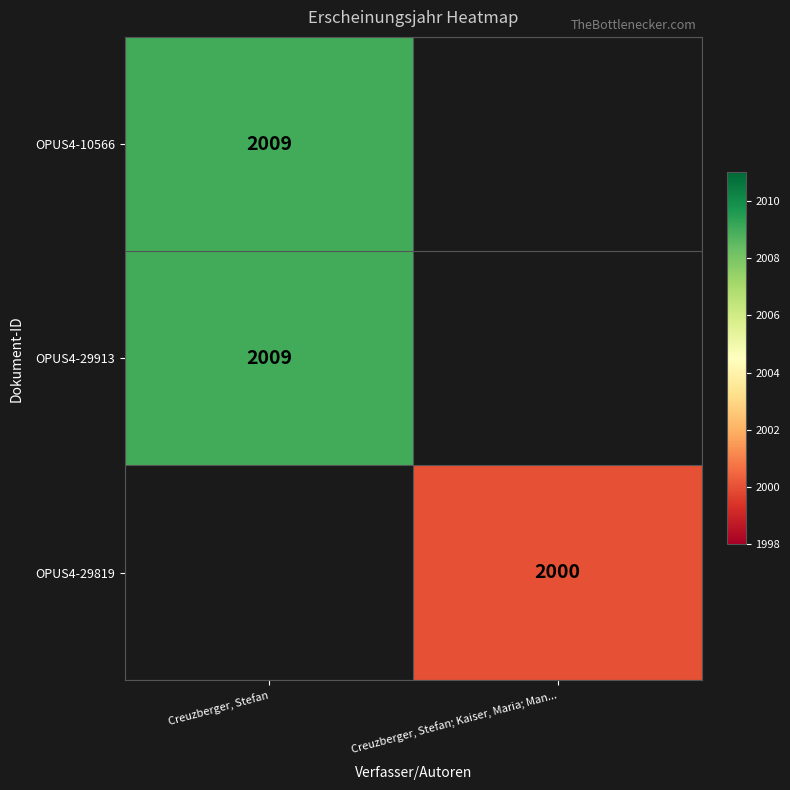

Is the value of OPUS4-29819 at Creuzberger, Stefan; Kaiser, Maria; Man... greater than the value of OPUS4-29913 at Creuzberger, Stefan?

No